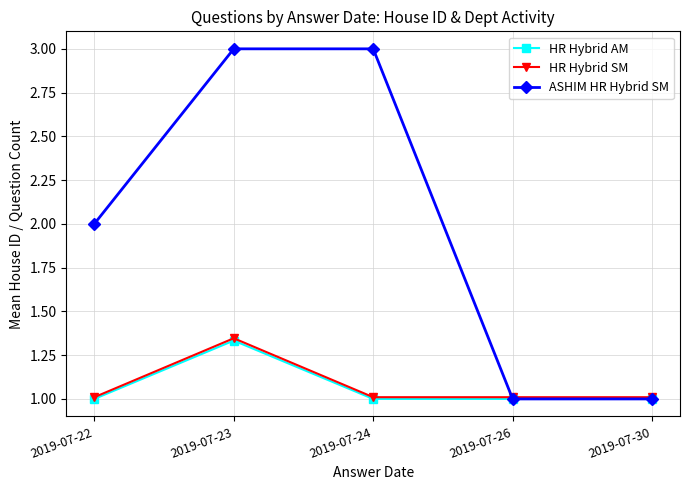

After their last crossing, which series has the higher values: HR Hybrid SM or ASHIM HR Hybrid SM?

HR Hybrid SM